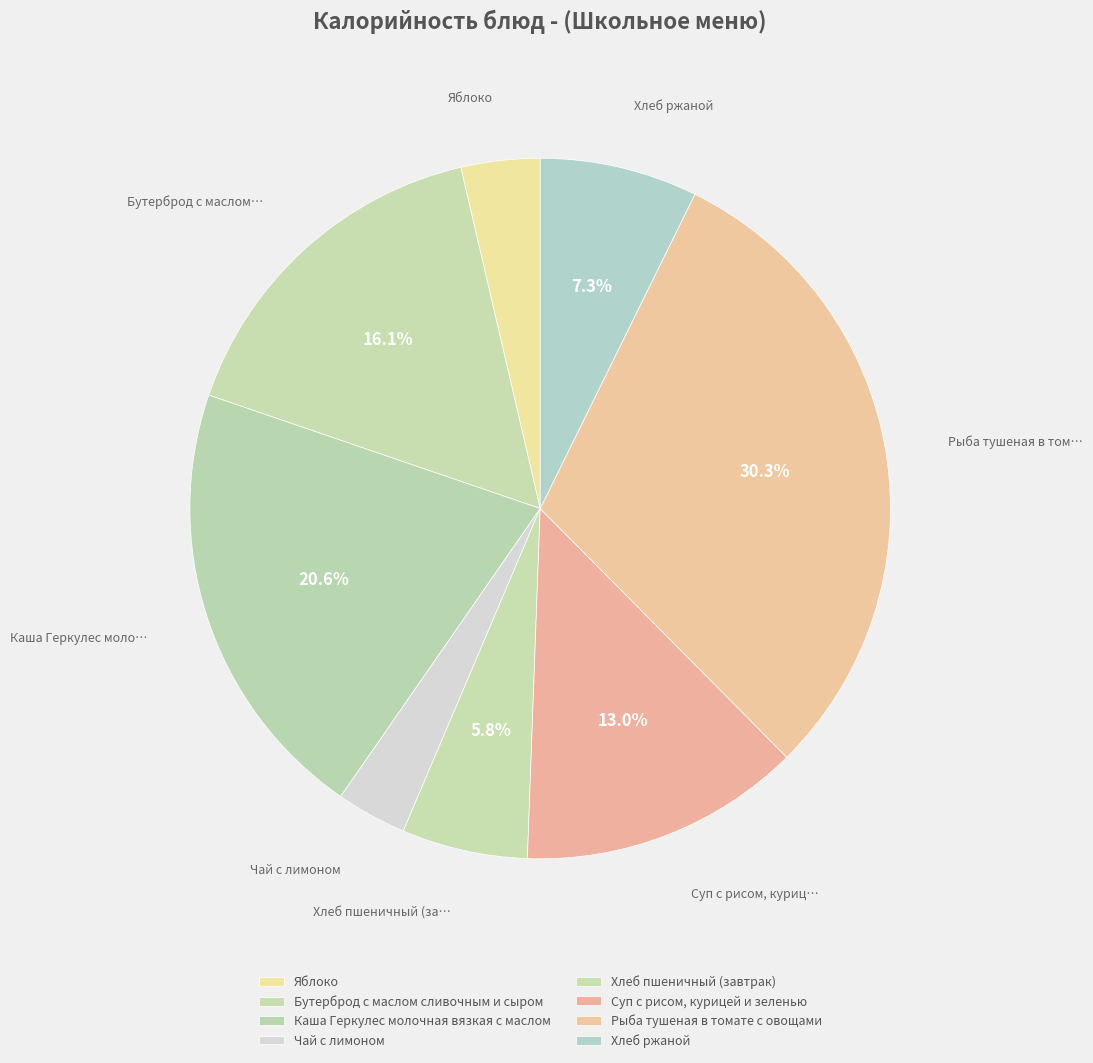

How many segments does this pie chart have?

8